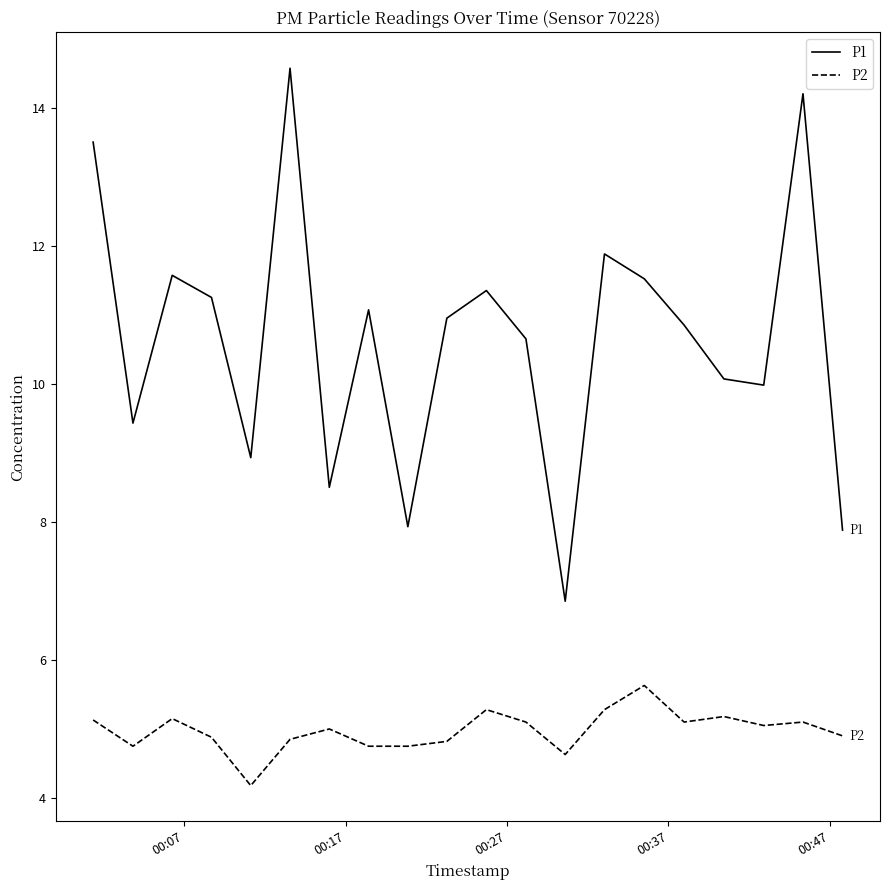

How many lines are shown in the chart?

2